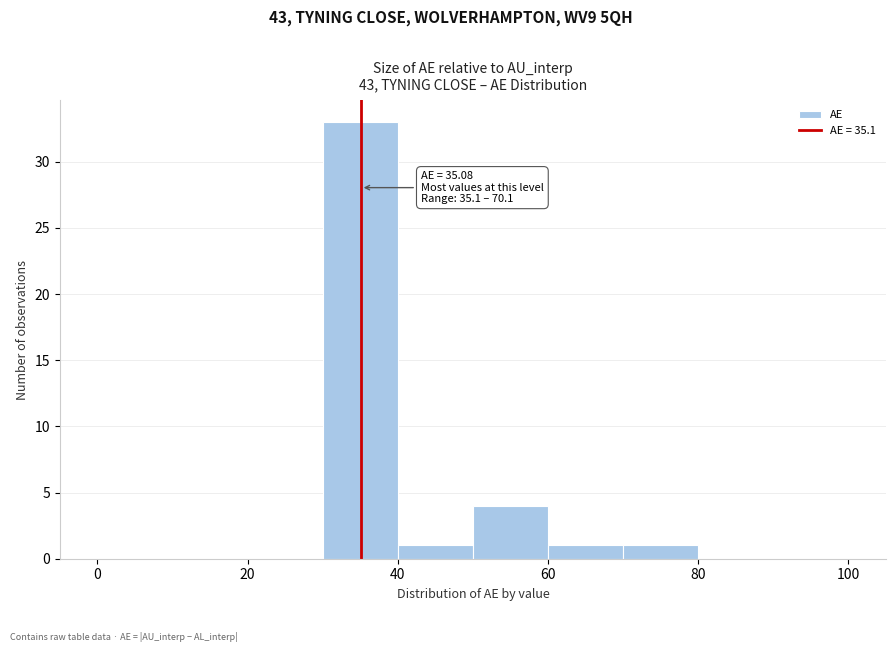

Over which range of the x-axis is the bar tallest?

30 to 40